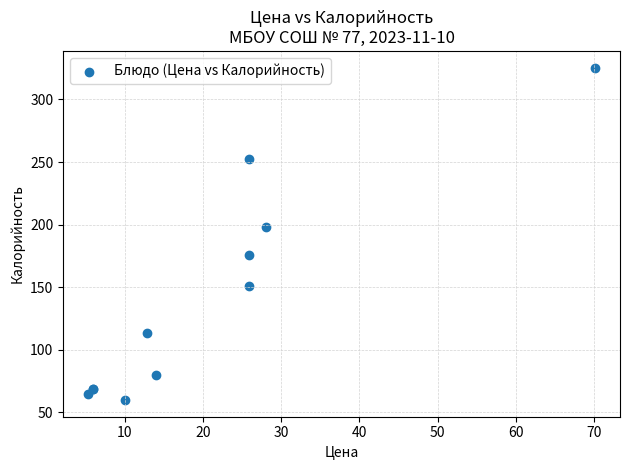

What Y value in the scatter plot is closest to 192?

198.4